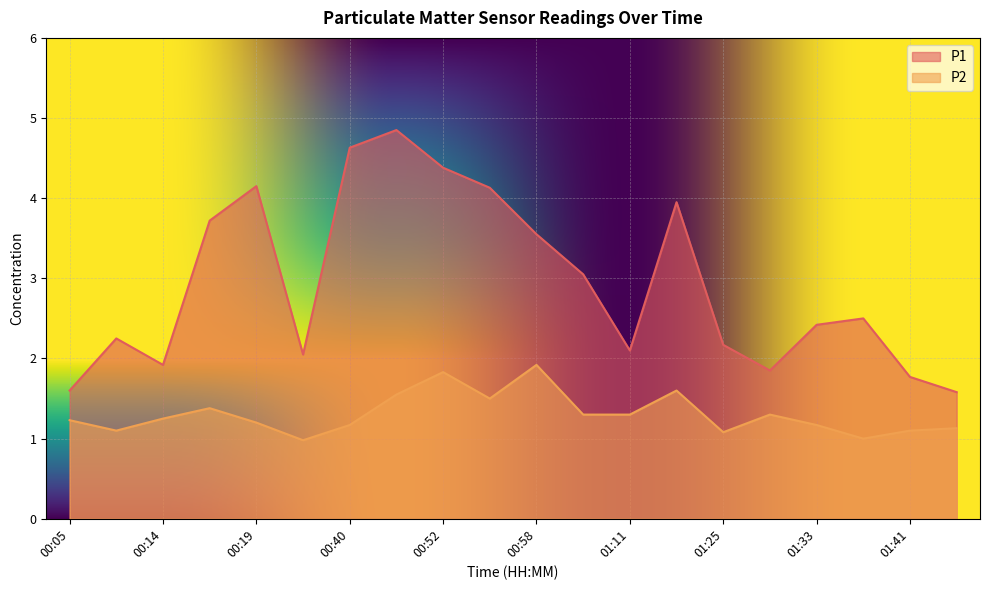

Does the chart display data point markers on the line(s)?

No